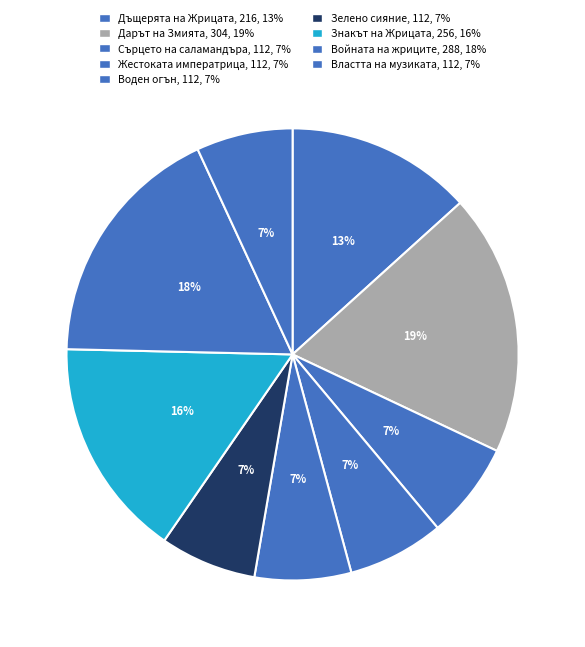

How many segments does this pie chart have?

9